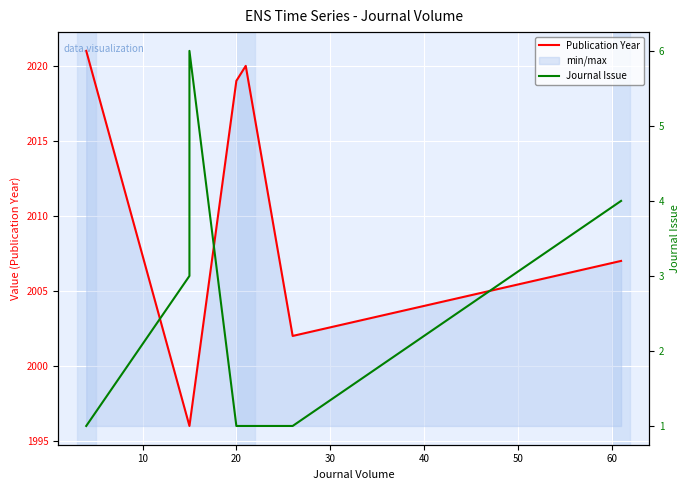

What are all the series names shown in the legend?

Publication Year, Journal Issue